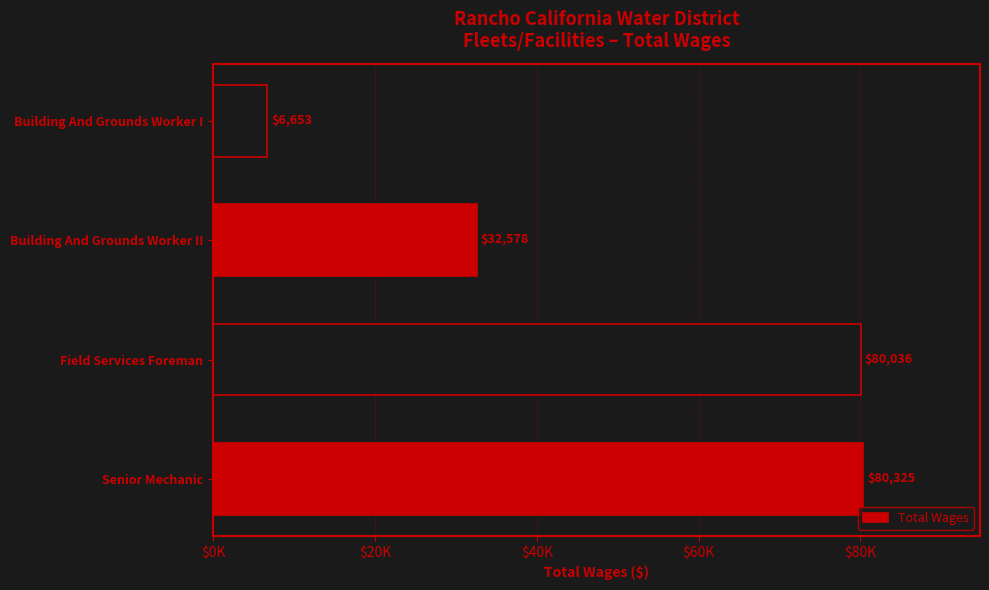

Are the bars horizontal?

Yes